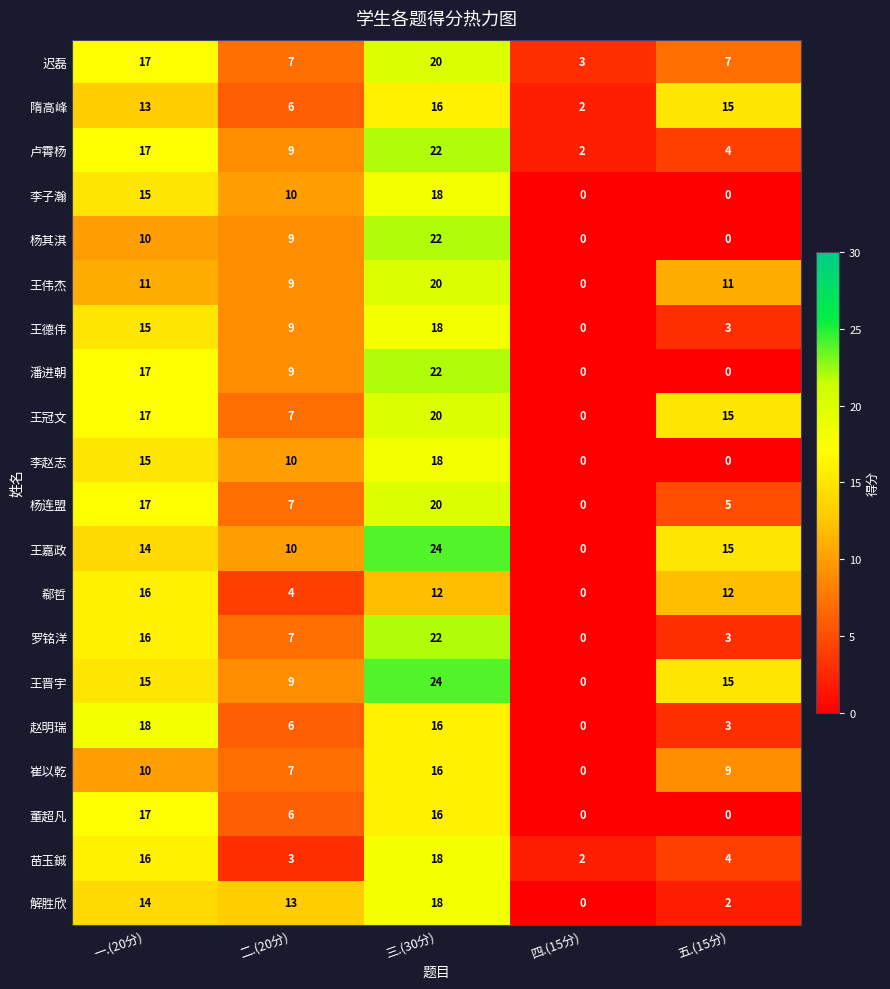

At how many categories does at least one series exceed 23?

1